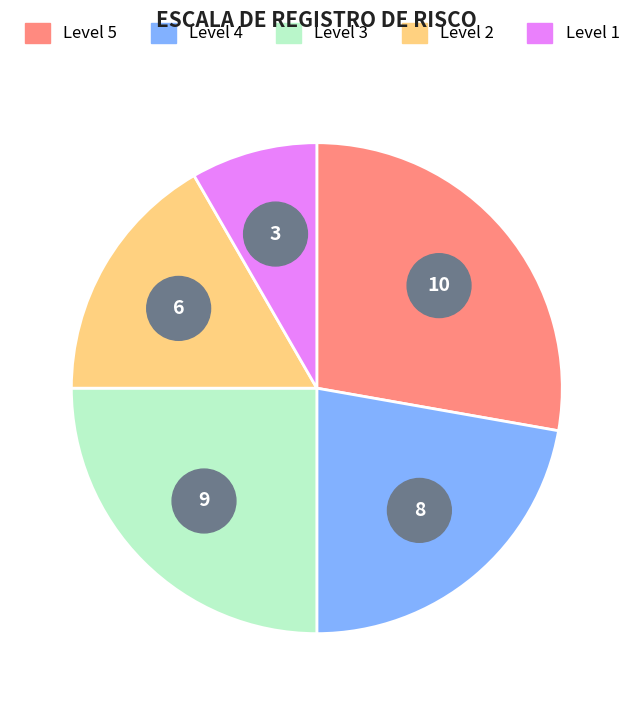

To the nearest percent, what is the difference between the 1 and 5 slice percentages?

19%